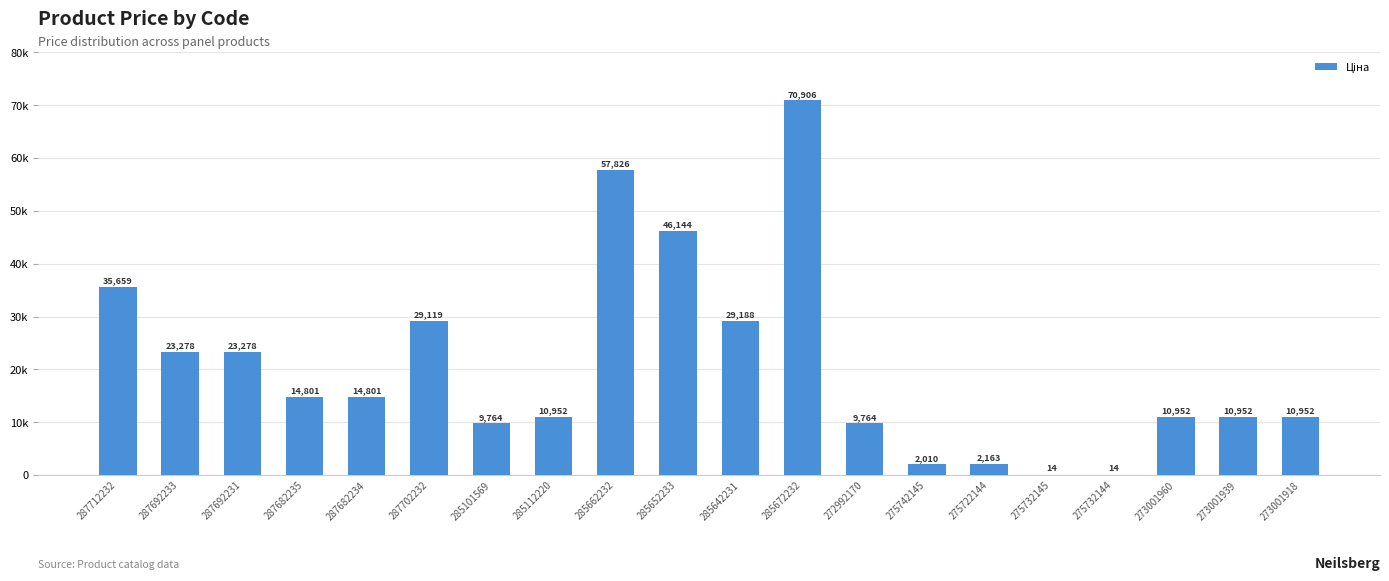

What is the approximate value at 285112220?

10952.0